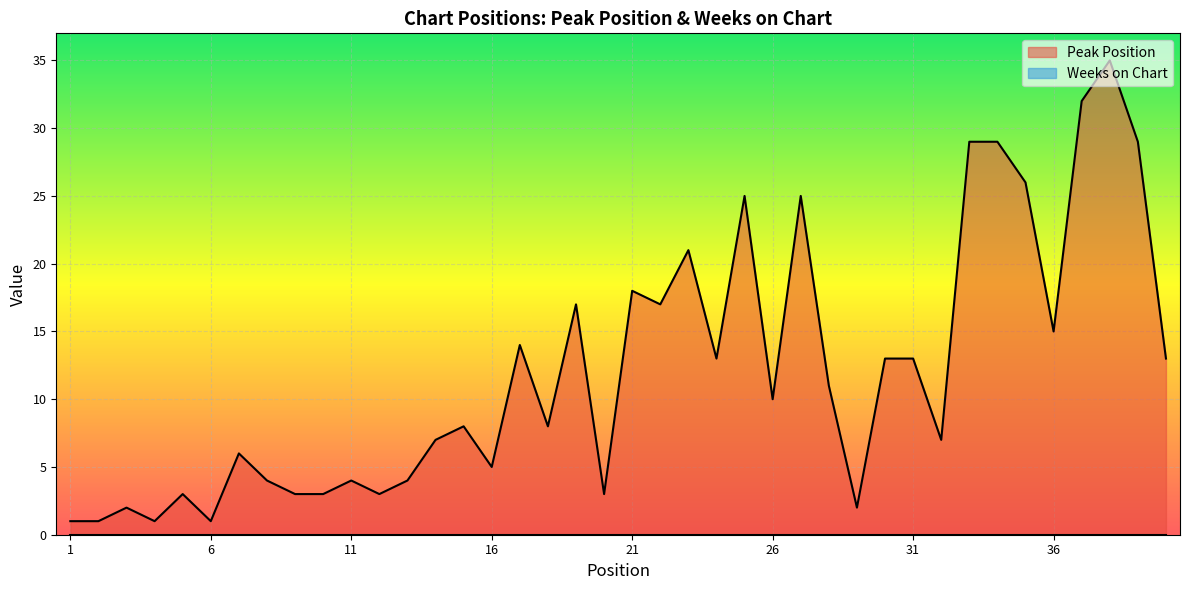

Between 14 and 4, which is larger?

14